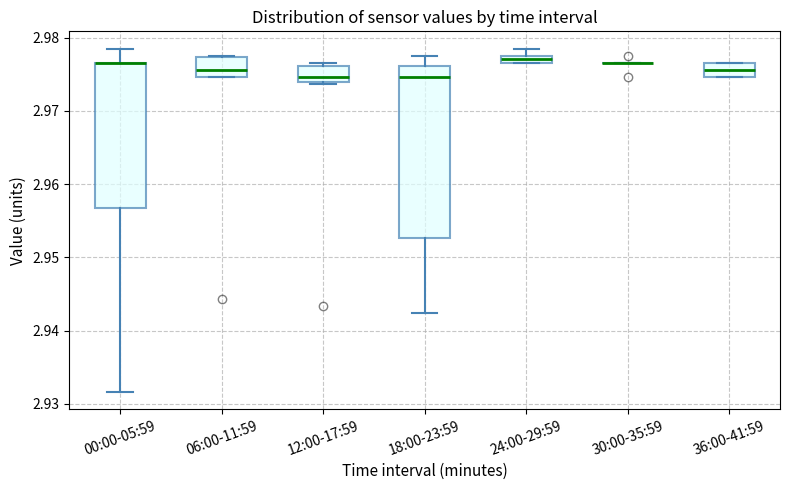

Which box is the tallest, from its lower edge to its upper edge?

18:00-23:59